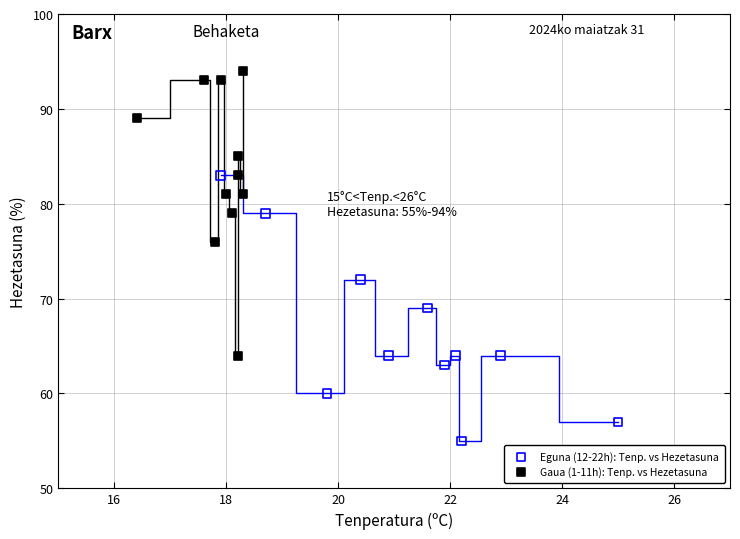

Which series contains the highest Y value?

Gaua (1-11h): Tenp. vs Hezetasuna